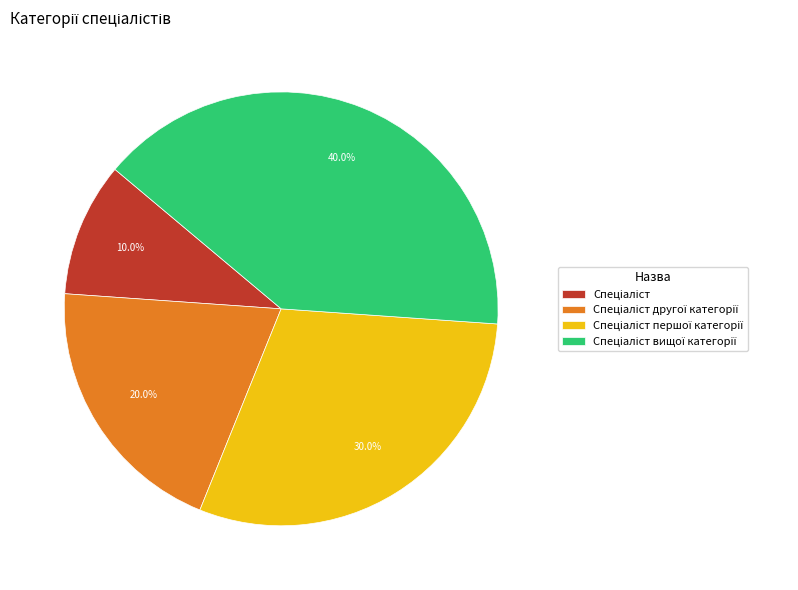

Is there a majority slice in this chart?

No